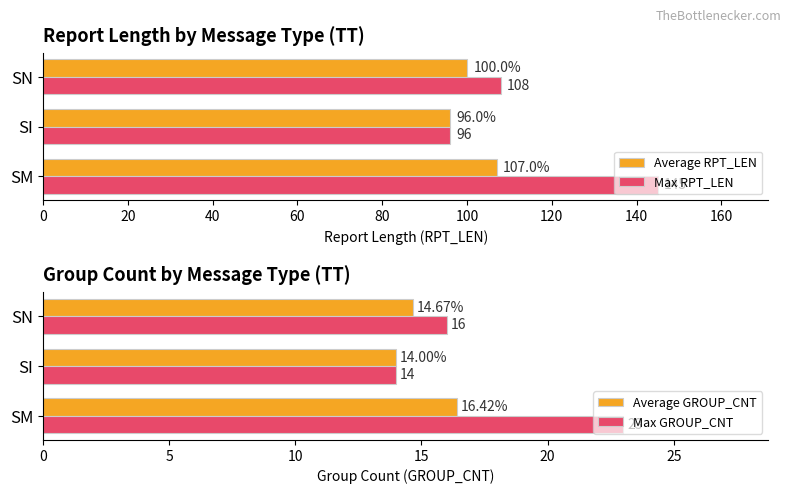

Which series has the largest total across all categories?

Max RPT_LEN